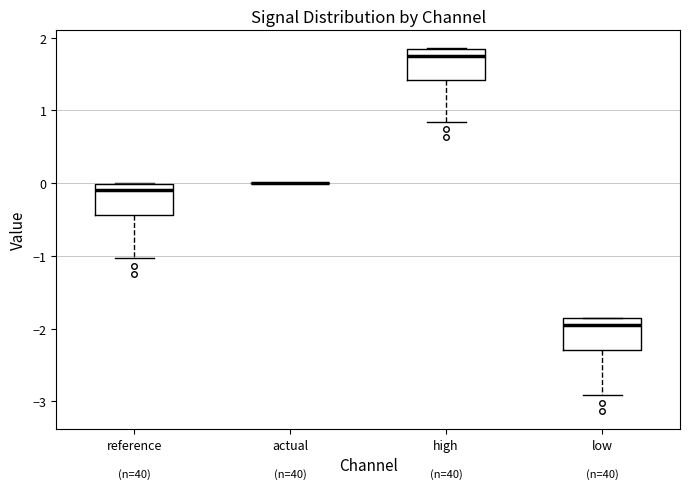

Where is the upper edge of the box for low on the y-axis? The values are not printed on the chart, so give them approximately, as read against the axis.

-1.9